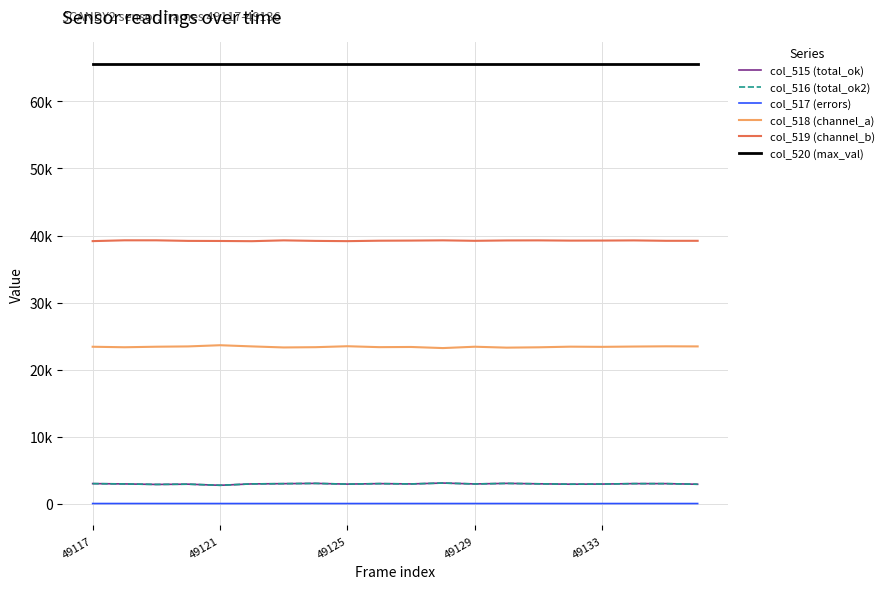

Which series has the largest total across all categories?

col_520 (max_val)